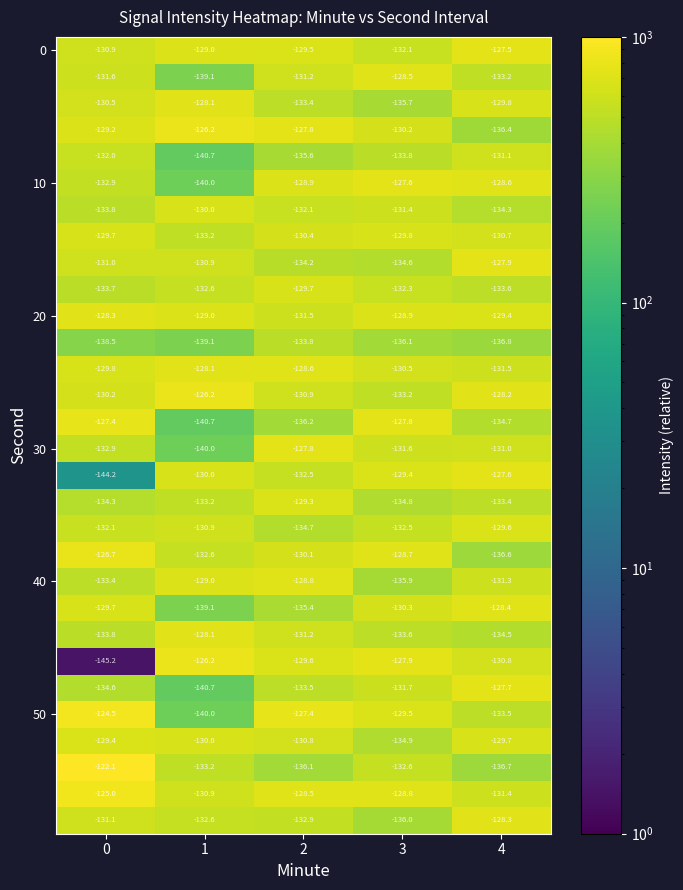

What is the total value across all series at 4?

-3944.2